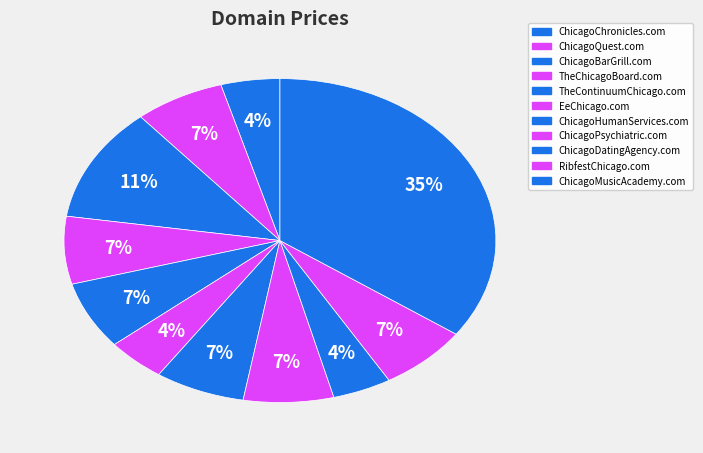

To the nearest percent, what is the difference between the largest and smallest slice percentages?

30%